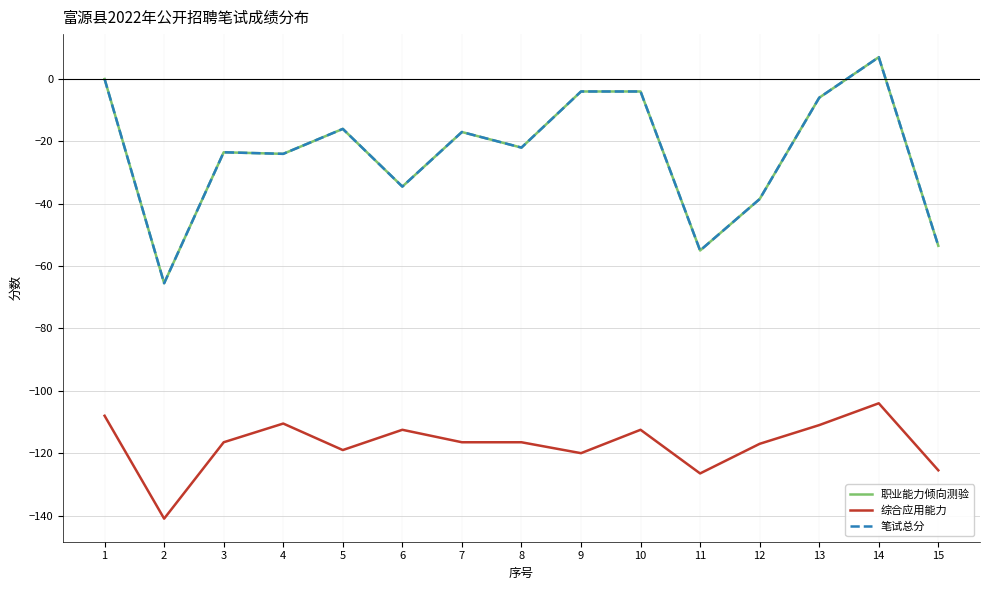

At 8, list the series in order from largest to smallest.

职业能力倾向测验, 笔试总分, 综合应用能力